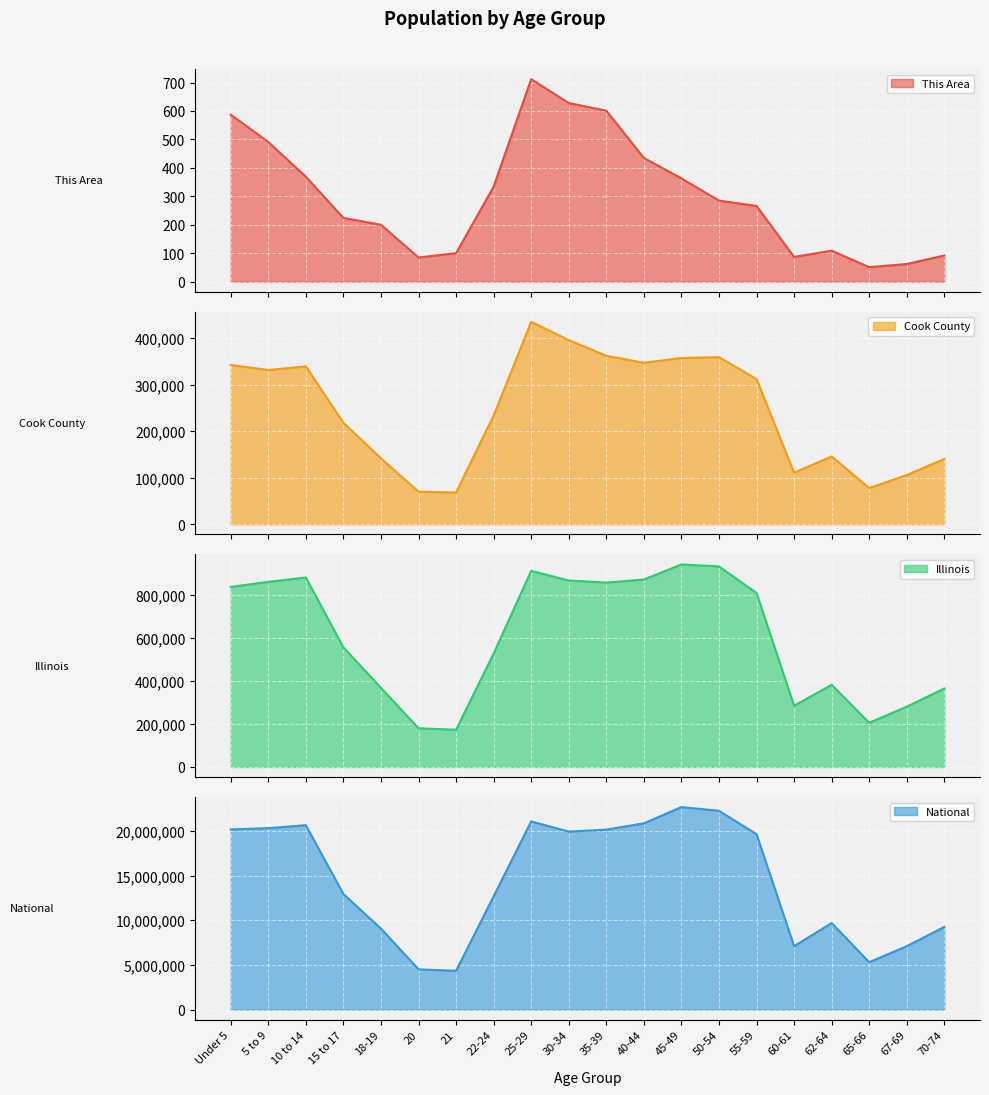

What is the maximum value shown in the chart?

22708591